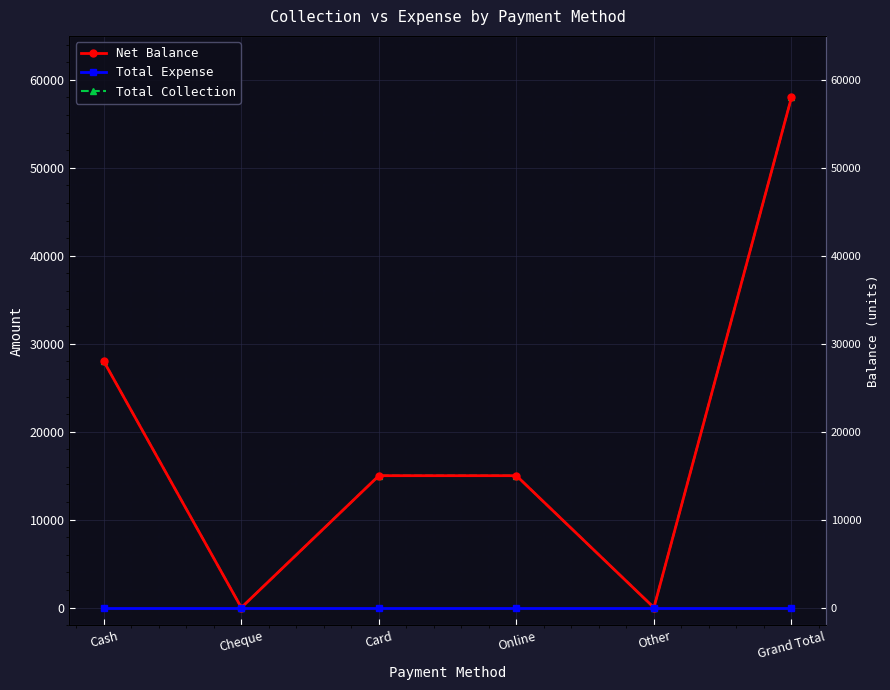

How many data points in Total Collection are above 15000?

2